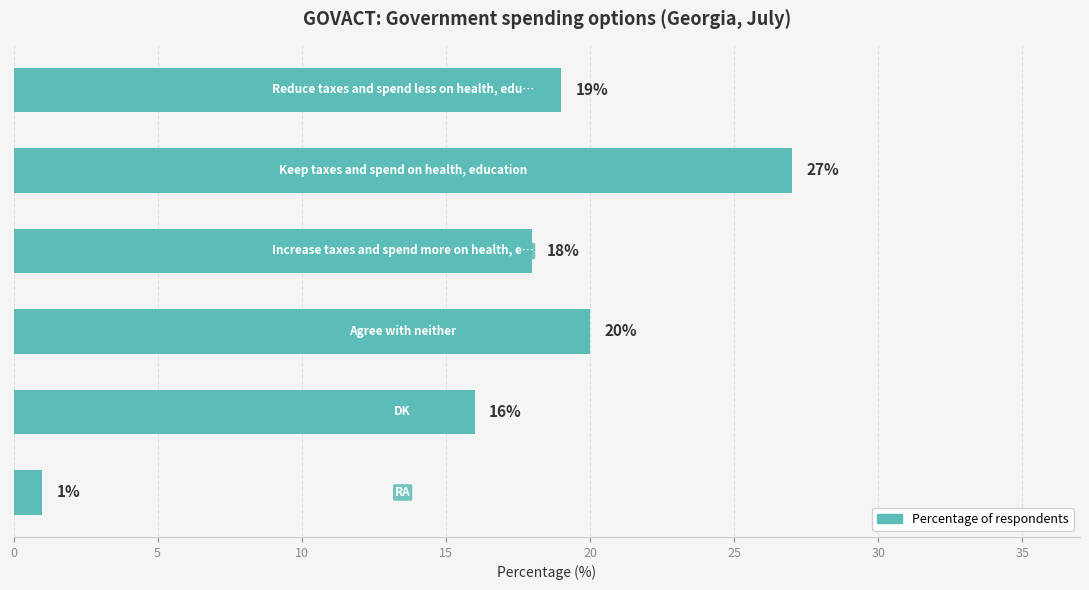

What is the difference between the second highest and second lowest values?

4